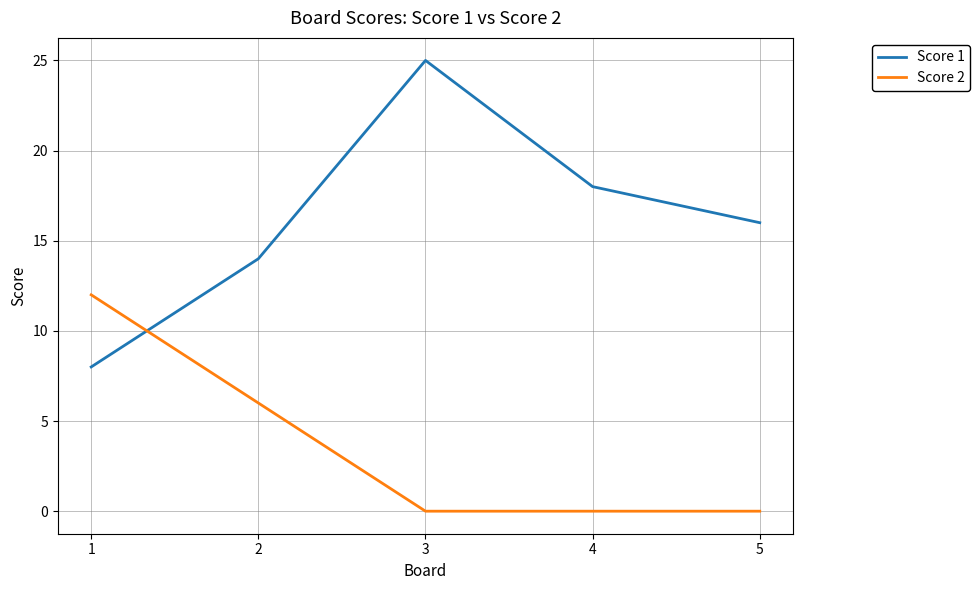

What is the spread (max minus min) of values at 2?

8